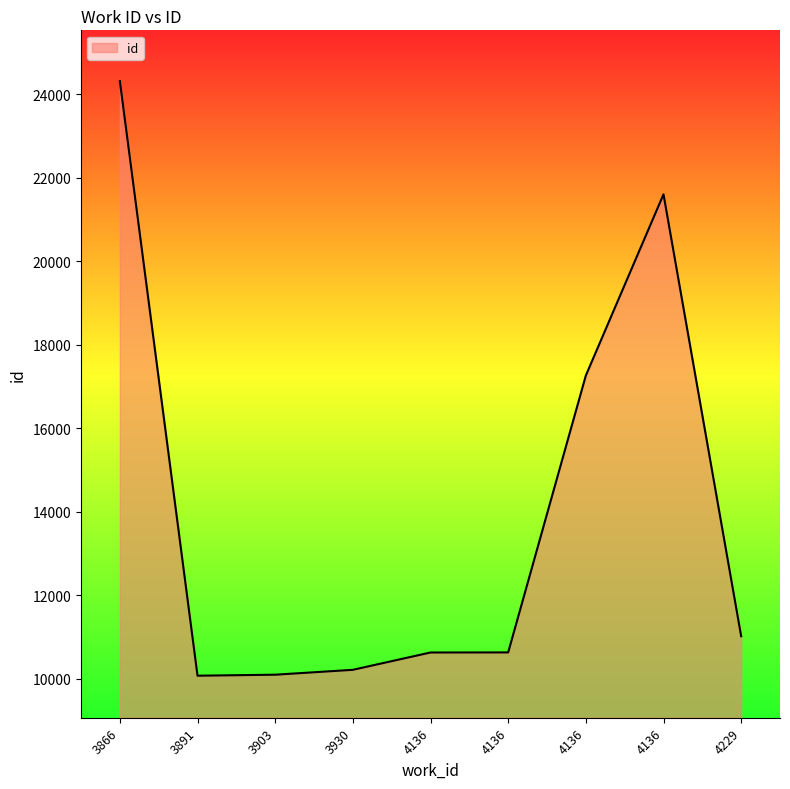

What is the approximate value at 4136, to the nearest 50?

10600